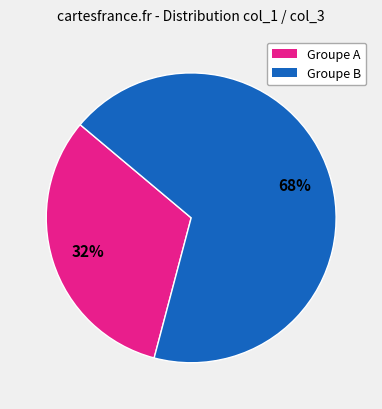

To the nearest percent, what is the average slice percentage?

50%